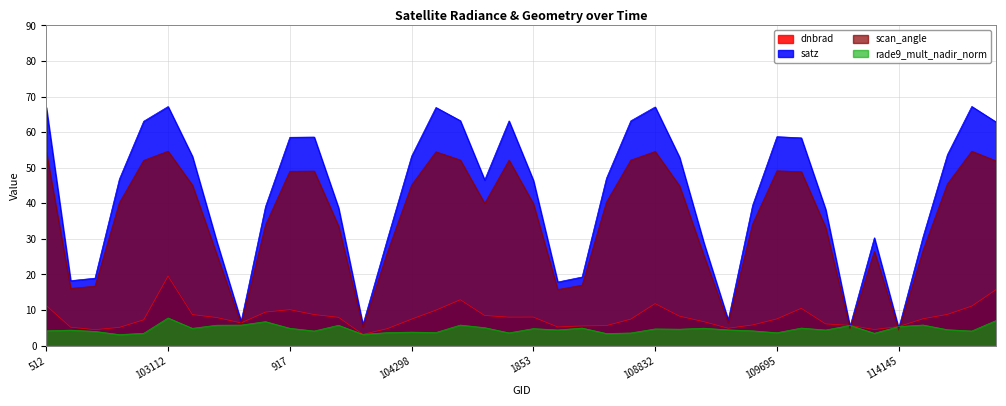

How many data points does each series have?

40